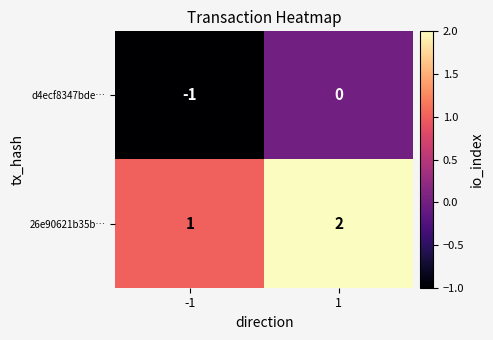

The d4ecf8347bde… series shows 1 at 1. True or false?

False